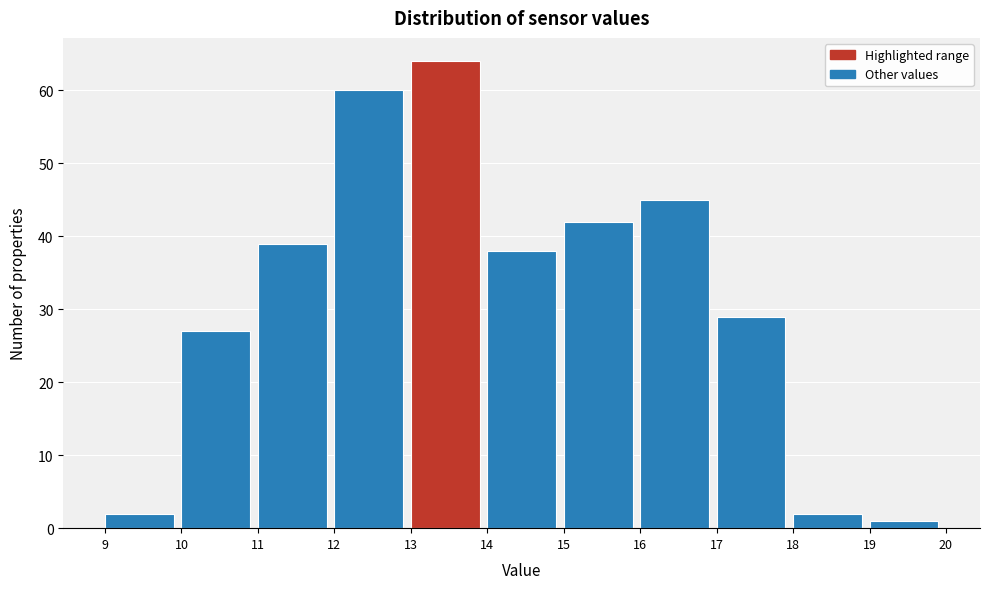

Reading left to right, transcribe this chart: for each bar, give the range it covers on the x-axis and its height. The values are not printed on the chart, so give them approximately, as read against the axis.

9 to 10: 2
10 to 11: 27
11 to 12: 39
12 to 13: 60
13 to 14: 64
14 to 15: 38
15 to 16: 42
16 to 17: 45
17 to 18: 29
18 to 19: 2
19 to 20: 1